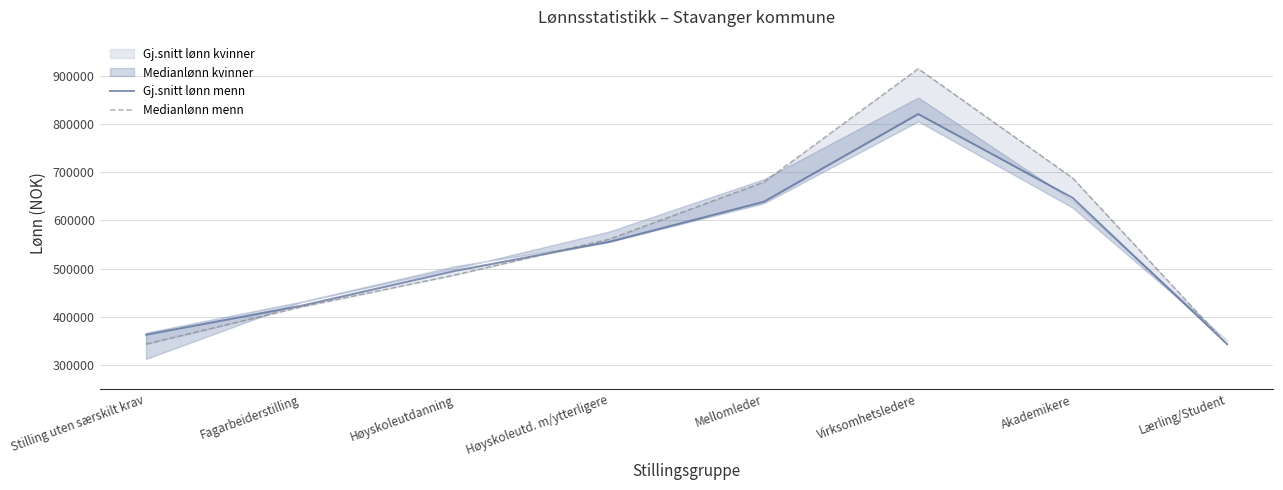

How many lines are shown in the chart?

2